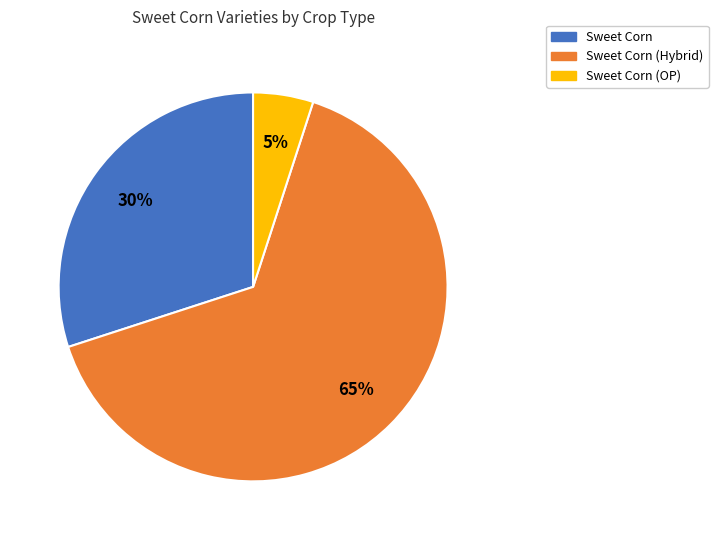

What percentage is the Sweet Corn slice, to the nearest percent?

30%